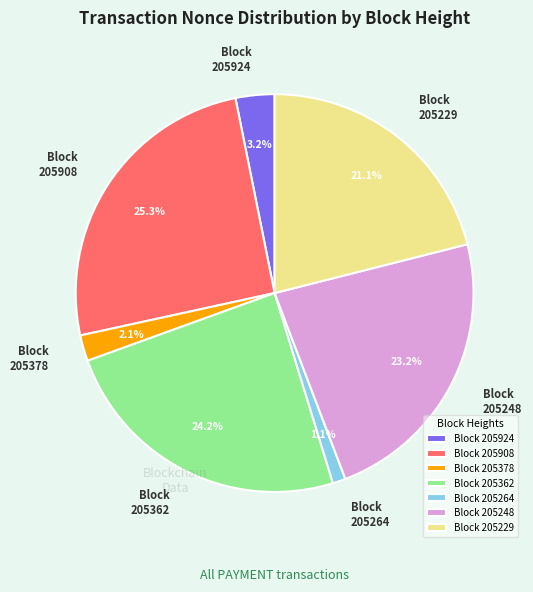

How many segments does this pie chart have?

7